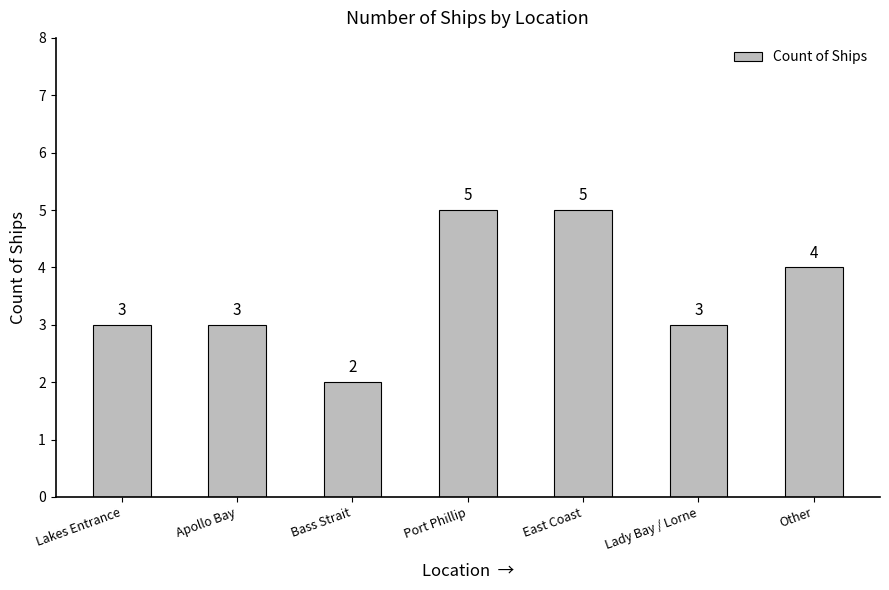

The chart shows a value of 4 at Lakes Entrance. True or false?

False